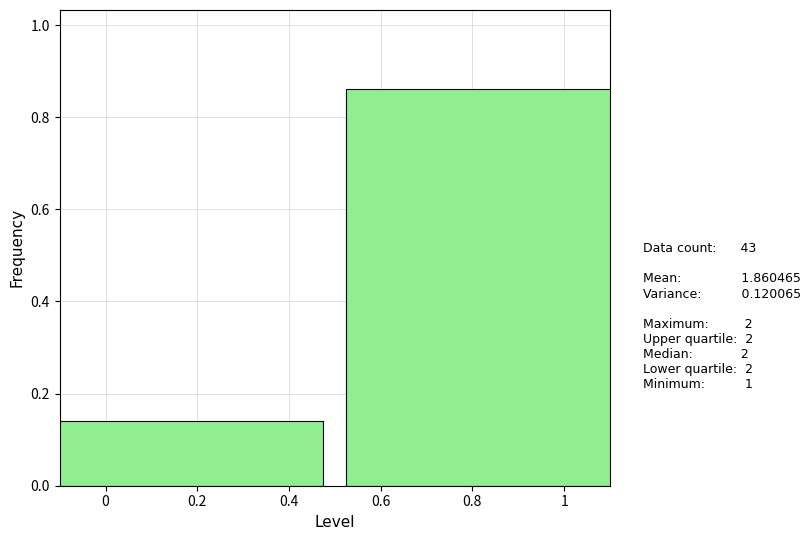

What is the difference between the maximum and minimum values?

0.7